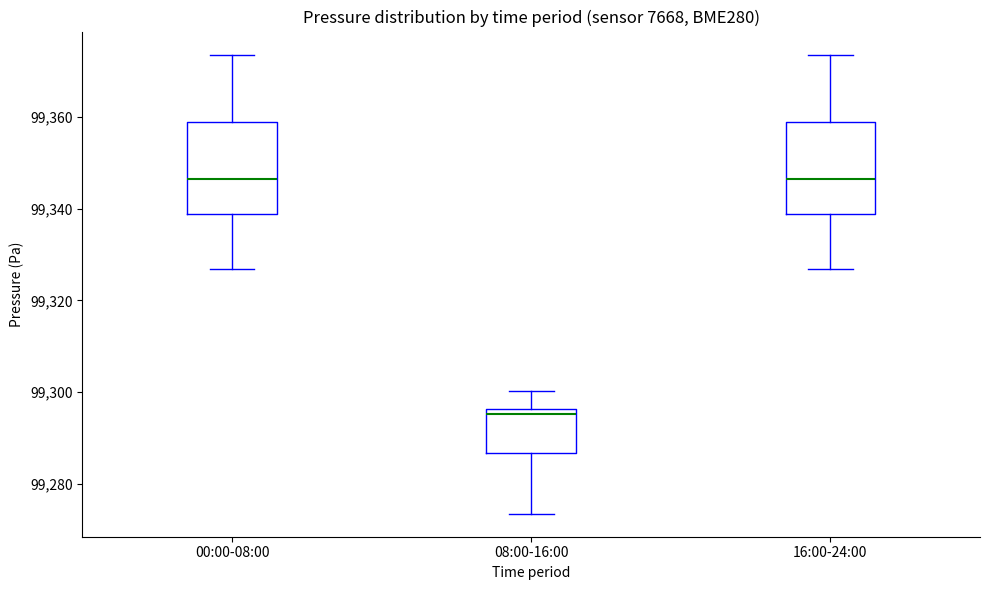

Which box has the lowest median line?

08:00-16:00